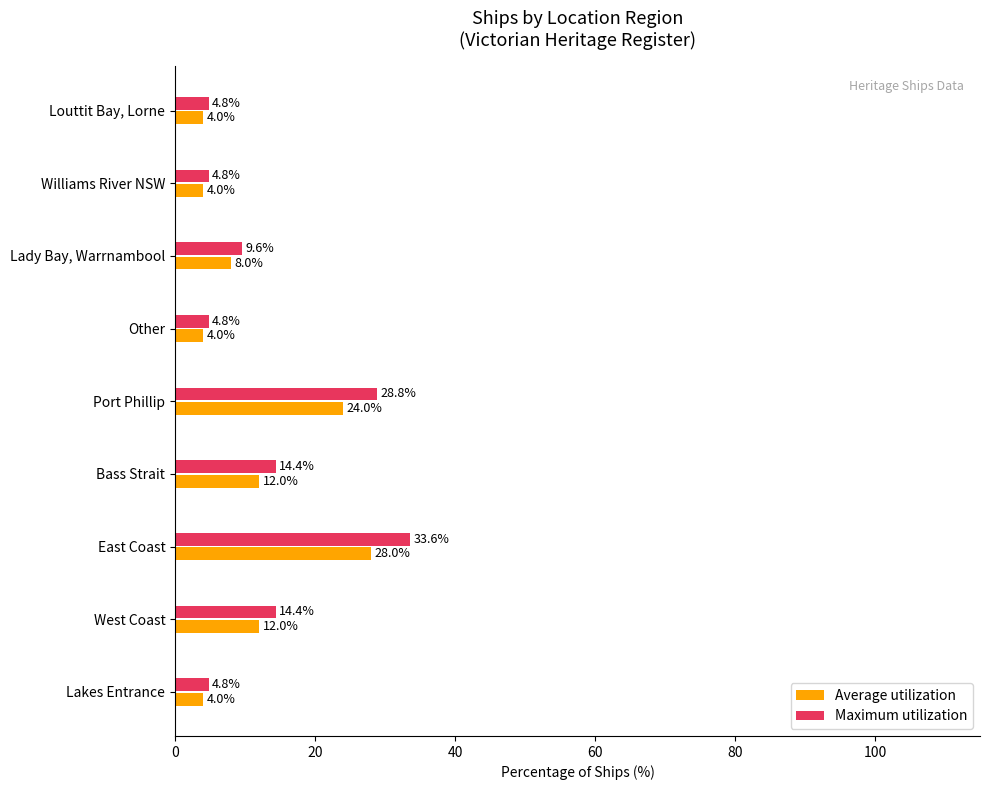

Between Lakes Entrance and West Coast, which series saw the biggest shift?

Maximum utilization